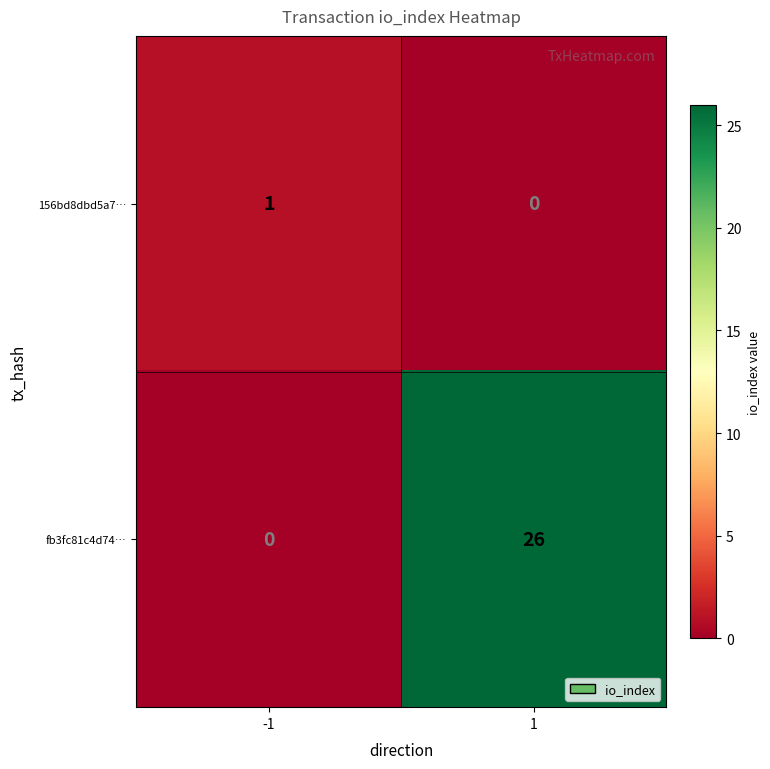

What is the average value of the fb3fc81c4d74… series?

13